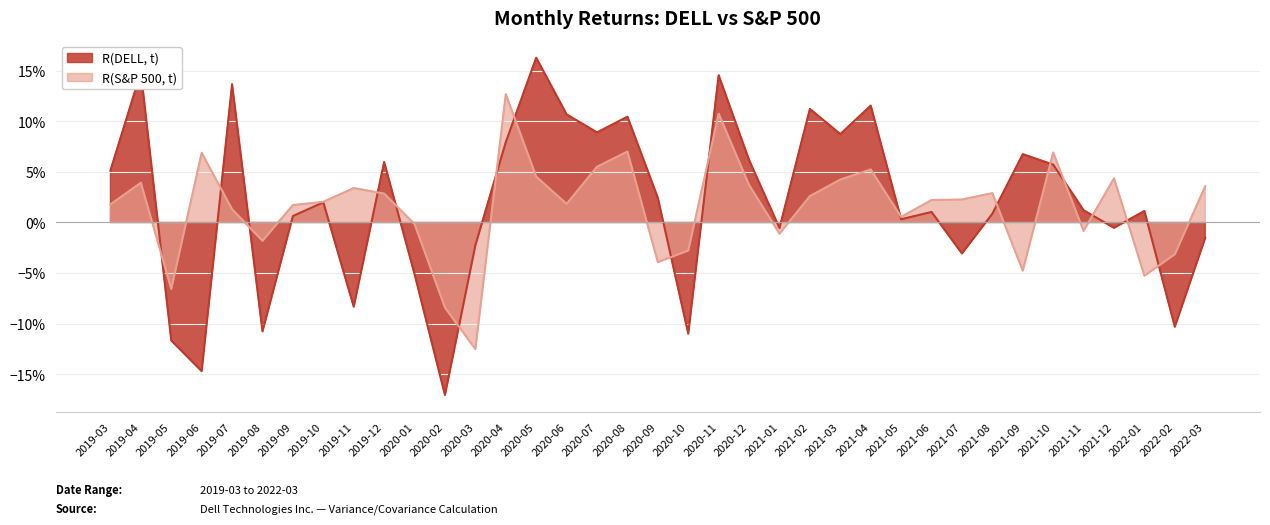

Rank the series by their average value, from lowest to highest.

R(S&P 500, t), R(DELL, t)